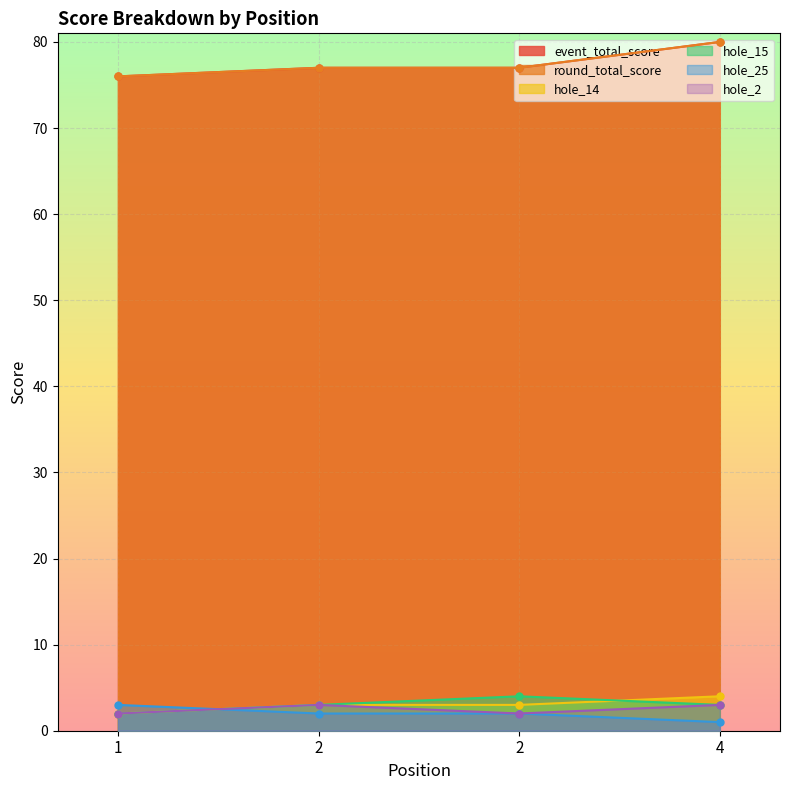

Read the event_total_score value at 2.

77